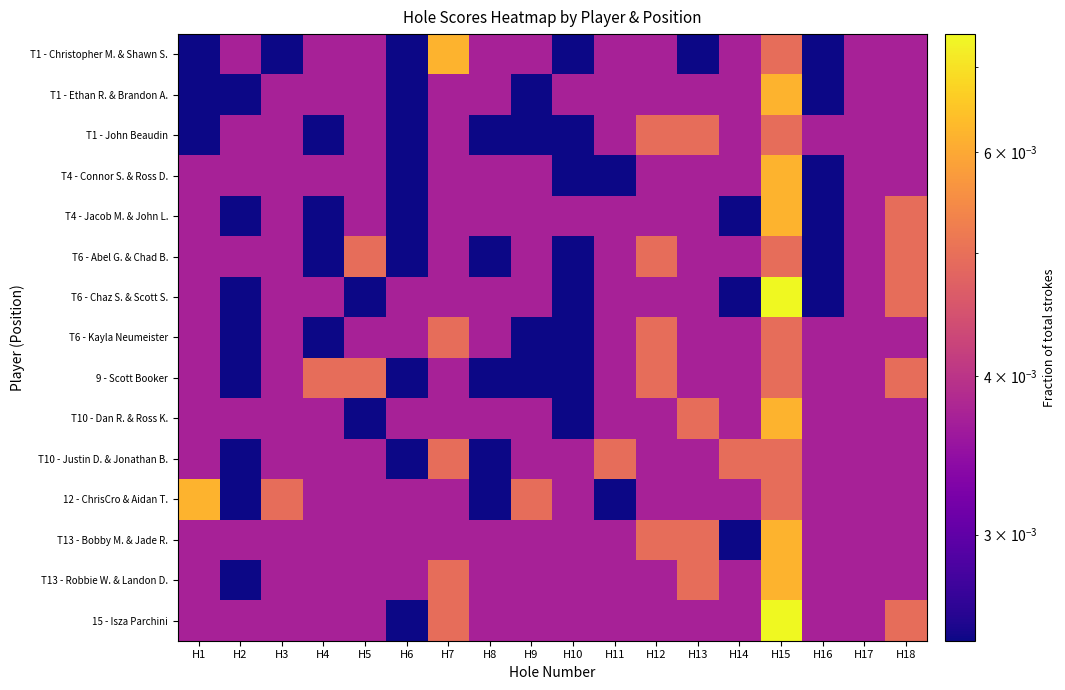

List the series in order of their peak value, highest first.

T6 - Chaz S. & Scott S., 15 - Isza Parchini, T1 - Christopher M. & Shawn S., T1 - Ethan R. & Brandon A., T4 - Connor S. & Ross D., T4 - Jacob M. & John L., T10 - Dan R. & Ross K., 12 - ChrisCro & Aidan T., T13 - Bobby M. & Jade R., T13 - Robbie W. & Landon D., T1 - John Beaudin, T6 - Abel G. & Chad B., T6 - Kayla Neumeister, 9 - Scott Booker, T10 - Justin D. & Jonathan B.